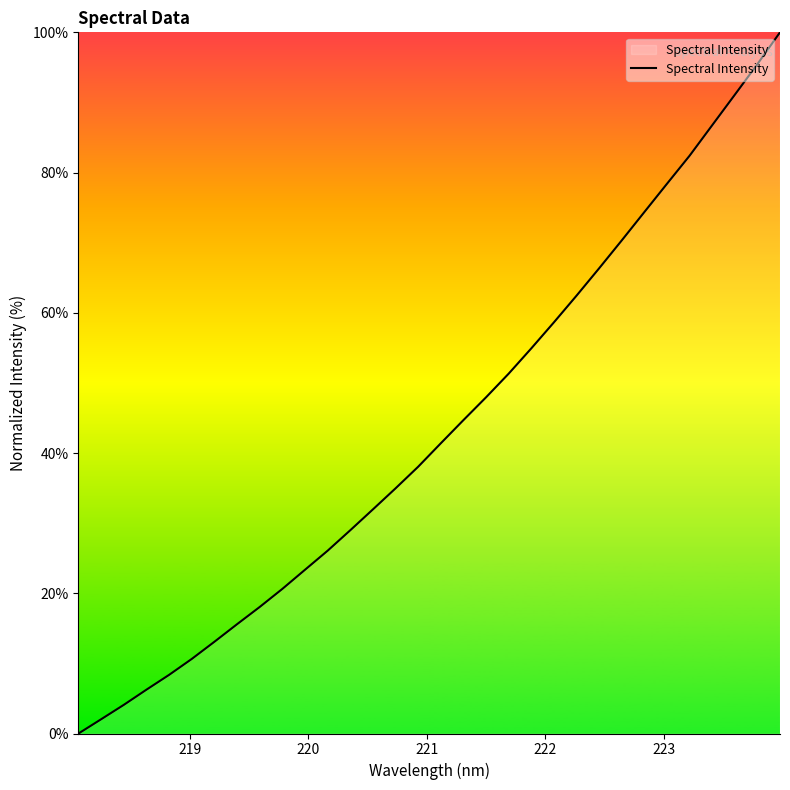

What is the difference between the maximum and minimum values?

100.0